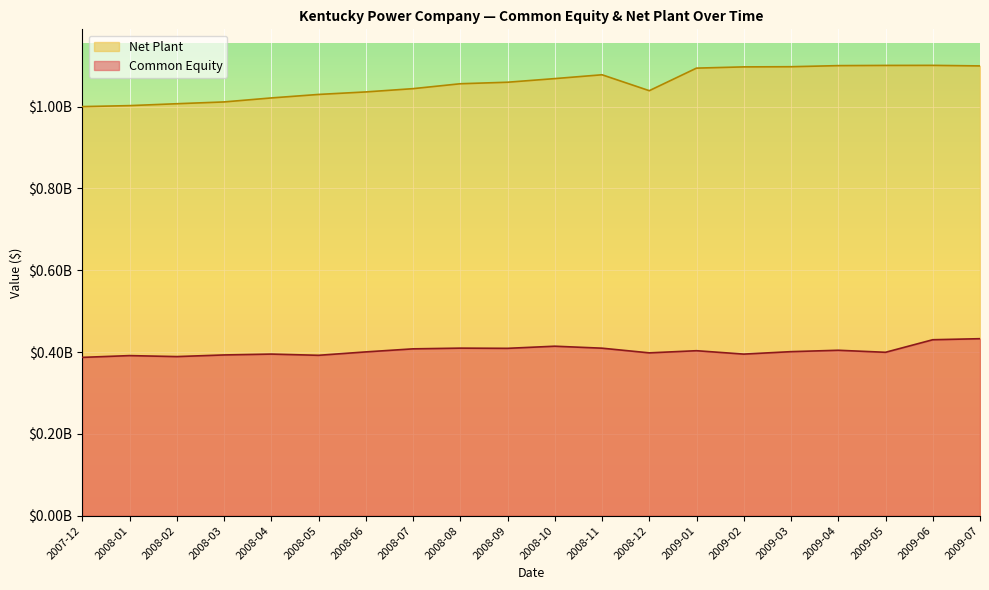

True or false: Common Equity and Net Plant cross at least once.

False